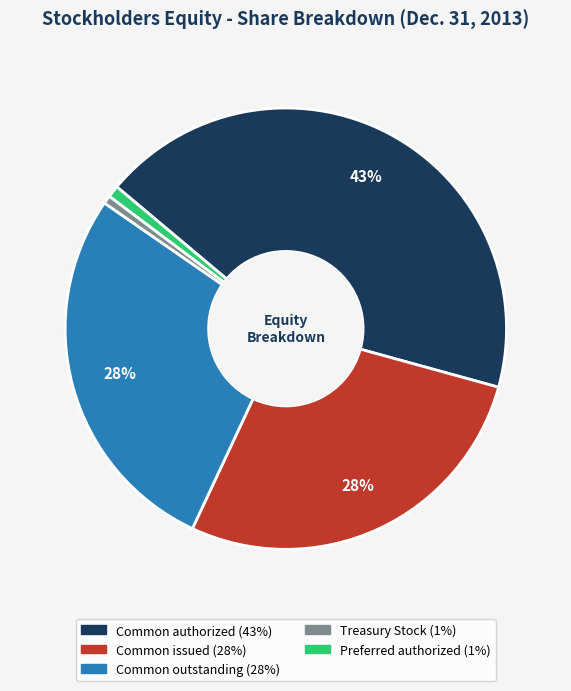

To the nearest percent, what is the average slice percentage?

20%